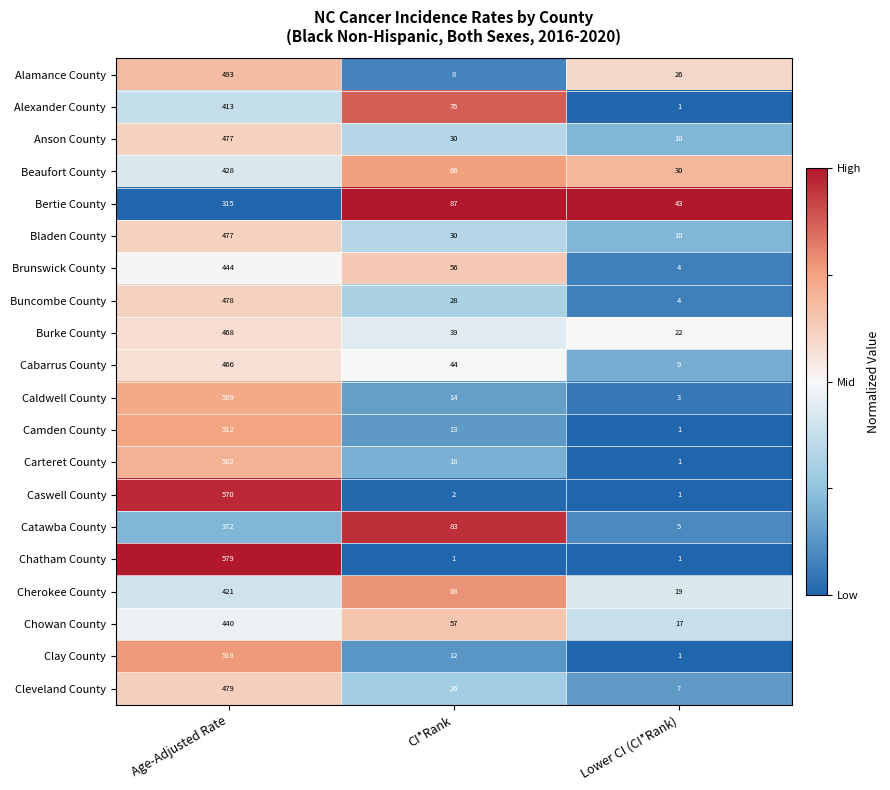

At which label does Caldwell County reach its minimum?

Lower CI (CI*Rank)